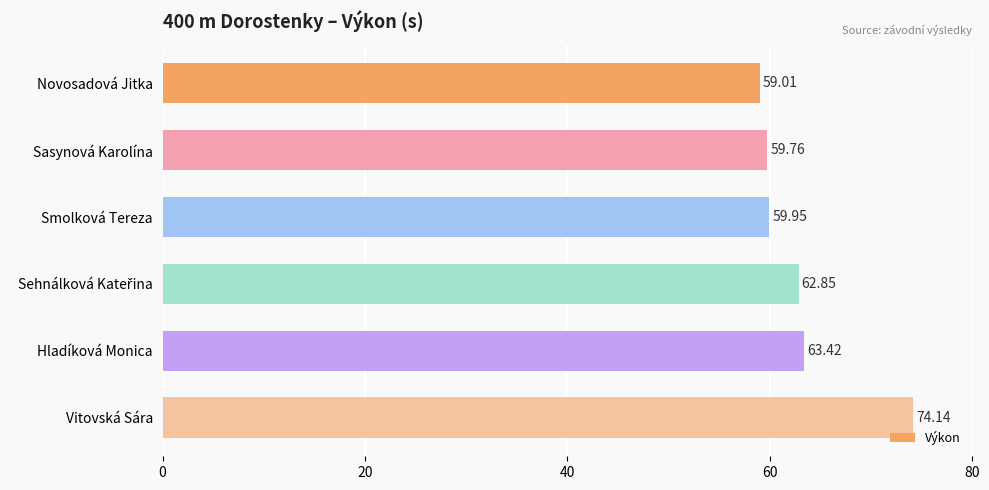

Where is the data nearest to the value 66?

Hladíková Monica